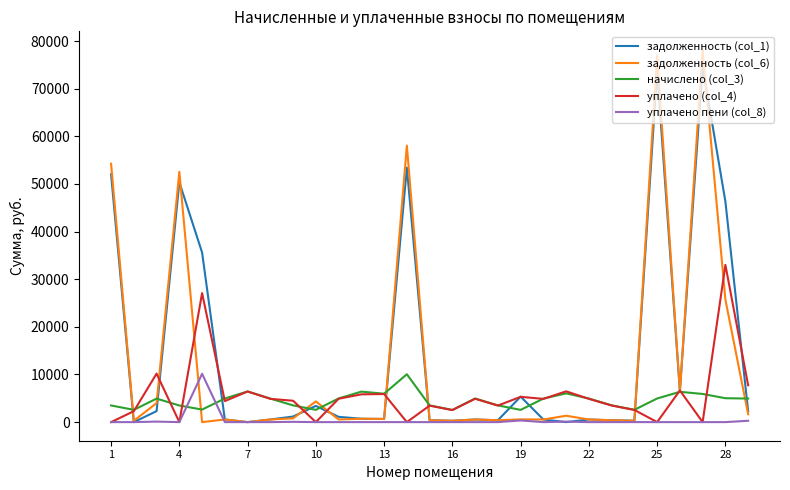

What is the greatest value displayed?

78127.7